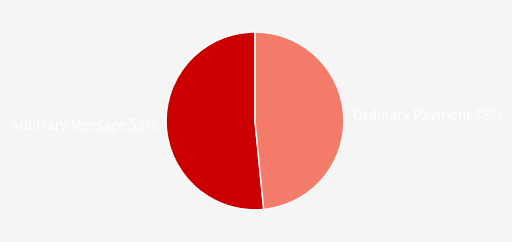

What percentage is the Arbitrary Message slice, to the nearest percent?

52%